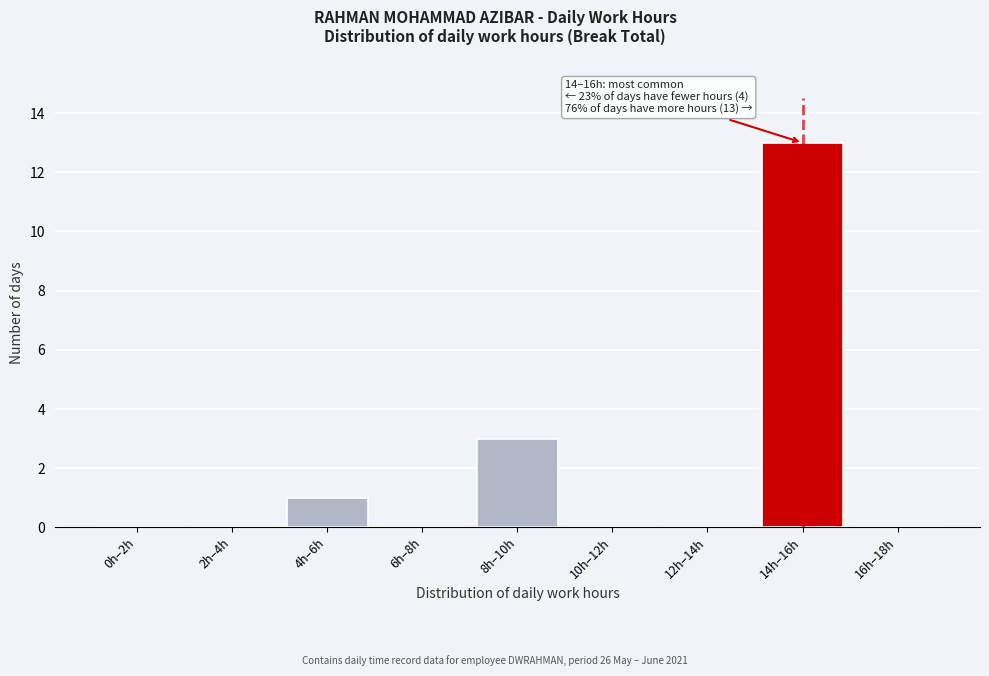

Reading left to right, list all the values displayed in this chart.

0h–2h=0	2h–4h=0	4h–6h=1	6h–8h=0	8h–10h=3	10h–12h=0	12h–14h=0	14h–16h=13	16h–18h=0